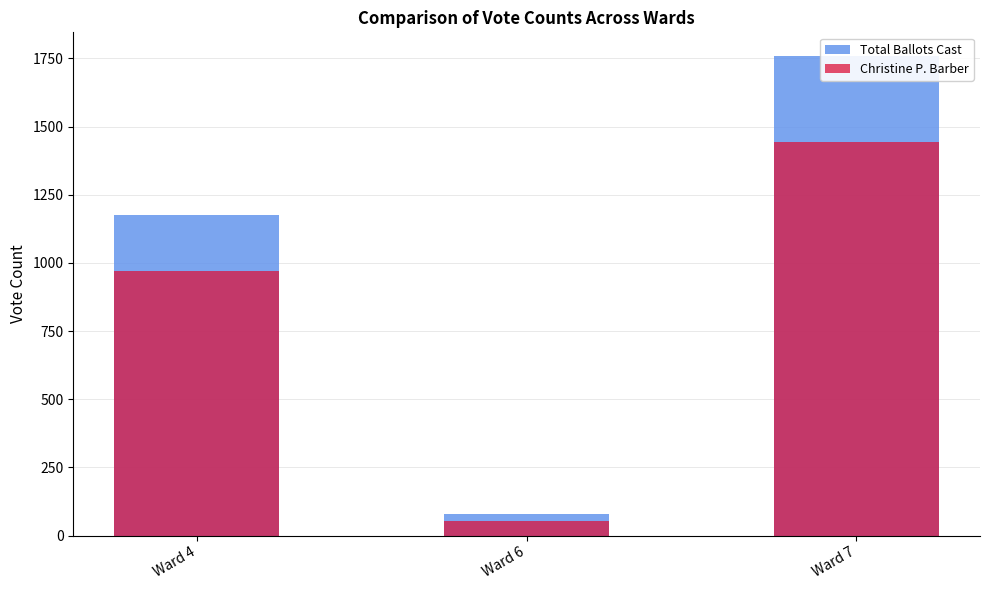

At how many categories does at least one series exceed 596?

2